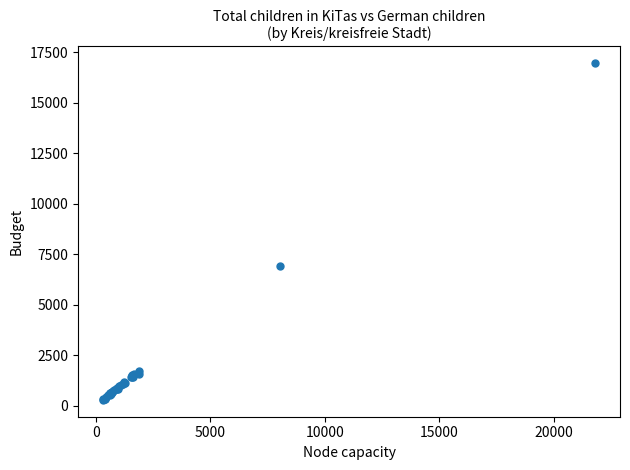

What Y value in the scatter plot is closest to 8613?

6925